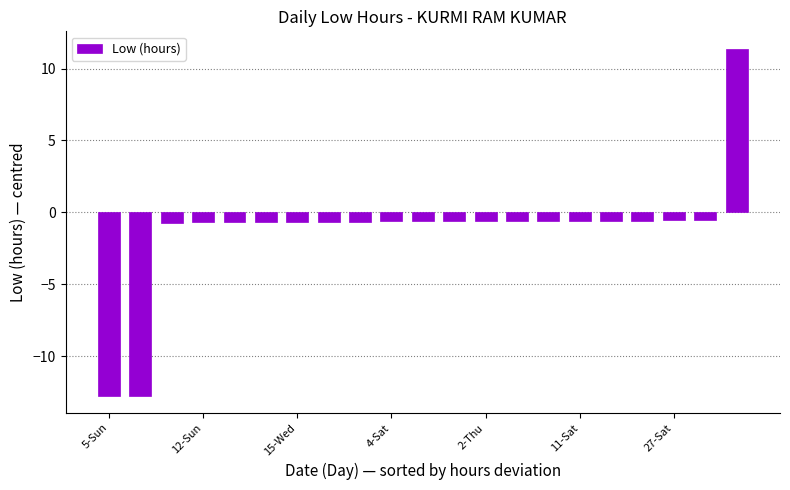

What is the smallest value displayed?

-12.7